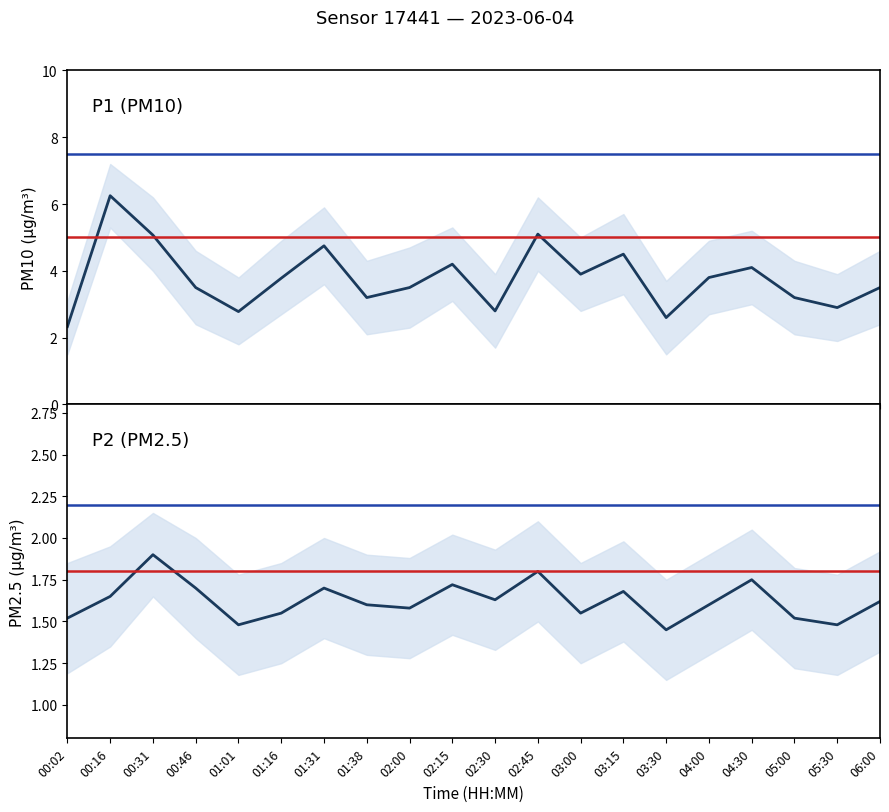

True or false: P2 has a value of 0.7 at 01:31.

False